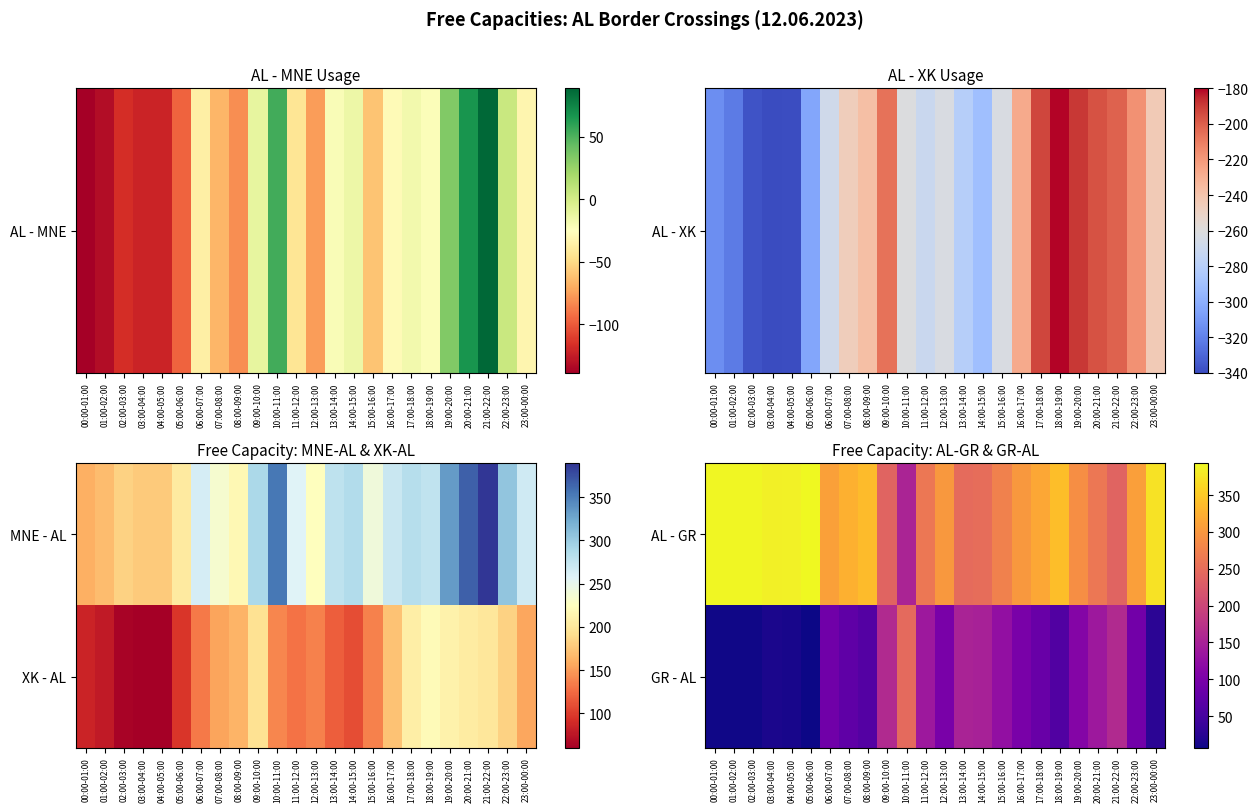

How many categories are shown in the chart?

24